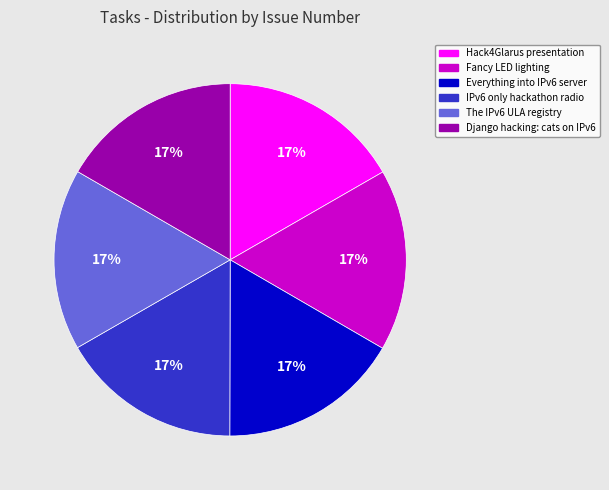

Approximately how many times larger is the value at IPv6 only hackathon radio compared to Fancy LED lighting?

1.0